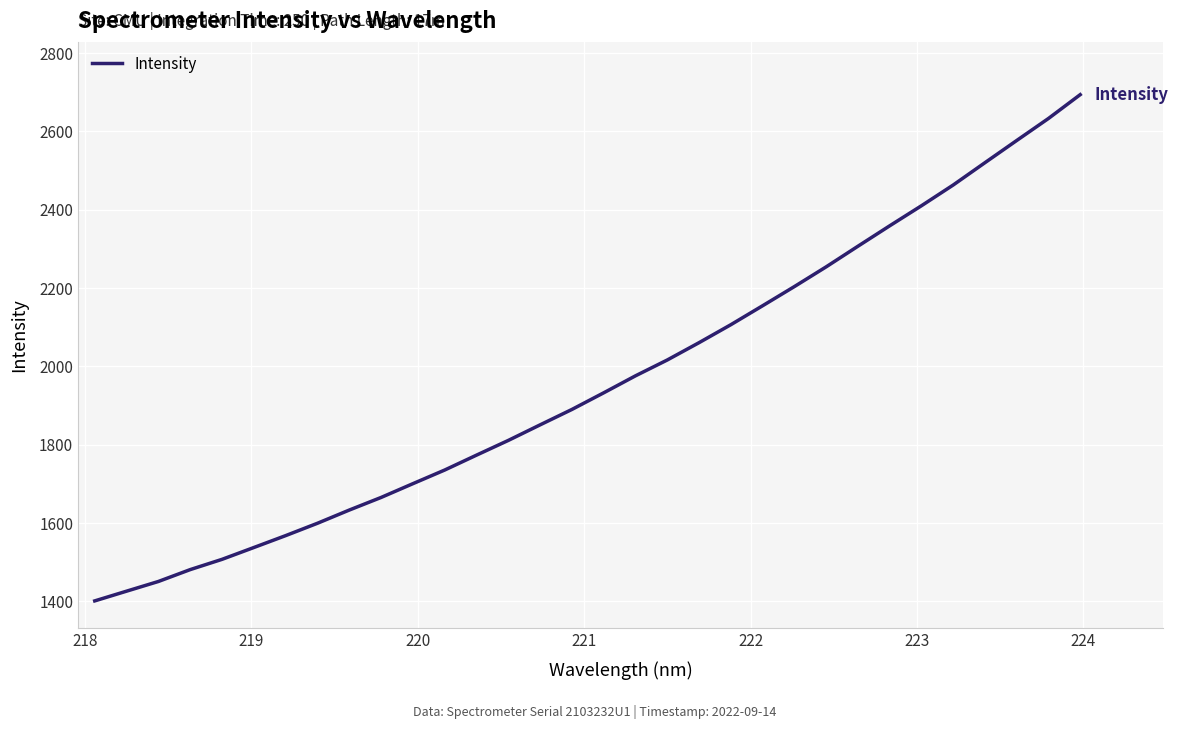

What is the maximum value shown in the chart?

2694.0